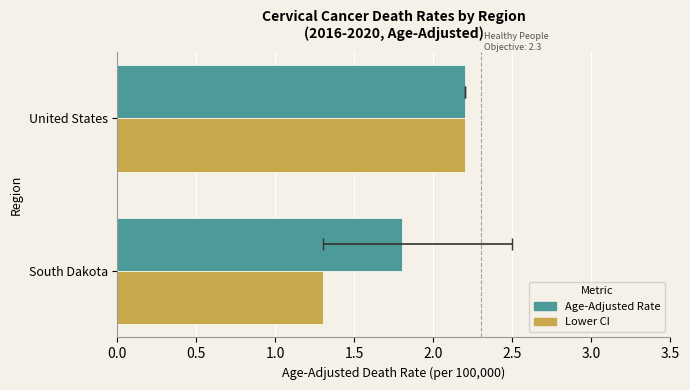

What is the highest value of the Lower CI series?

2.2